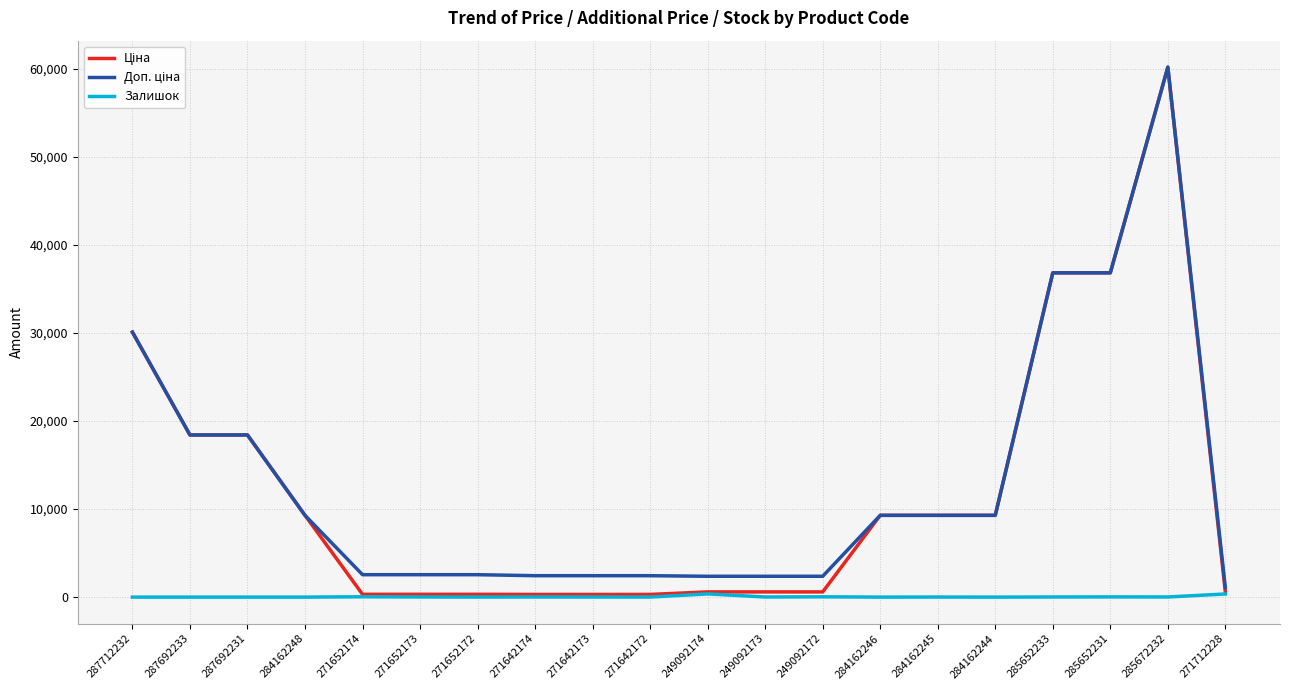

Does the chart display data point markers on the line(s)?

No